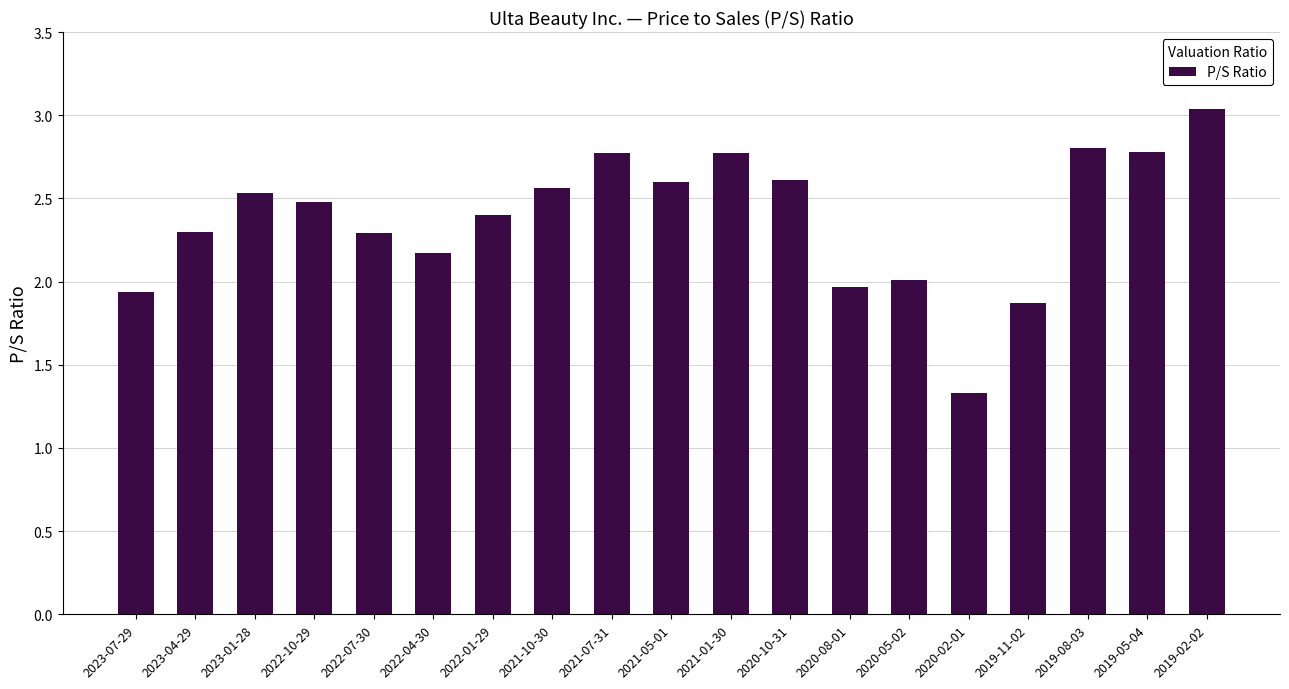

Read the value at 2023-04-29.

2.3